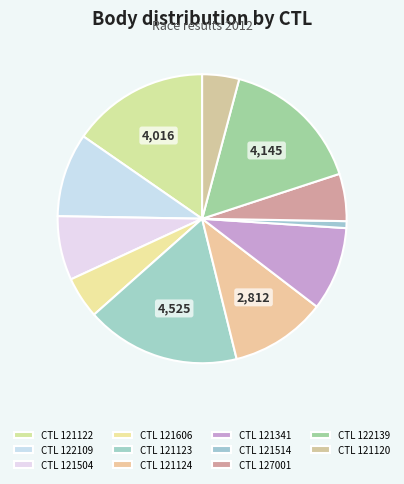

How many slices are in this pie chart?

11